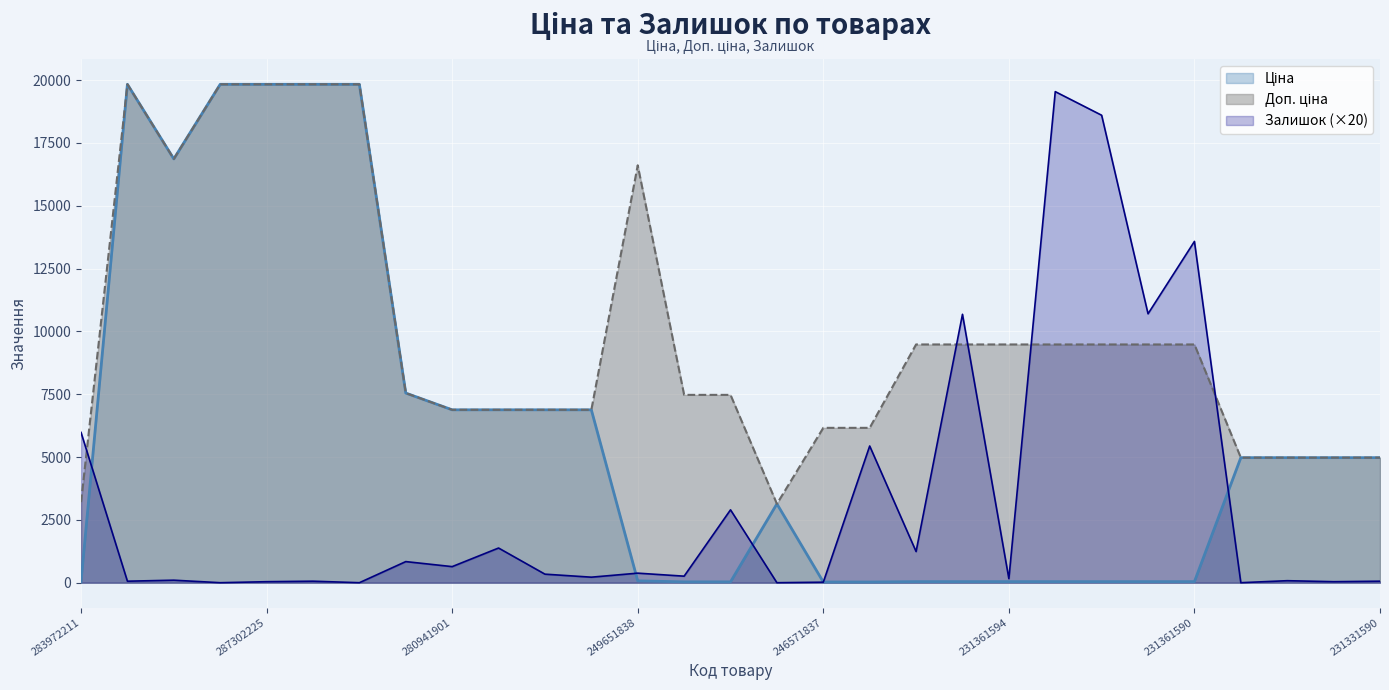

Where is Залишок nearest to the value 9770?

231361596